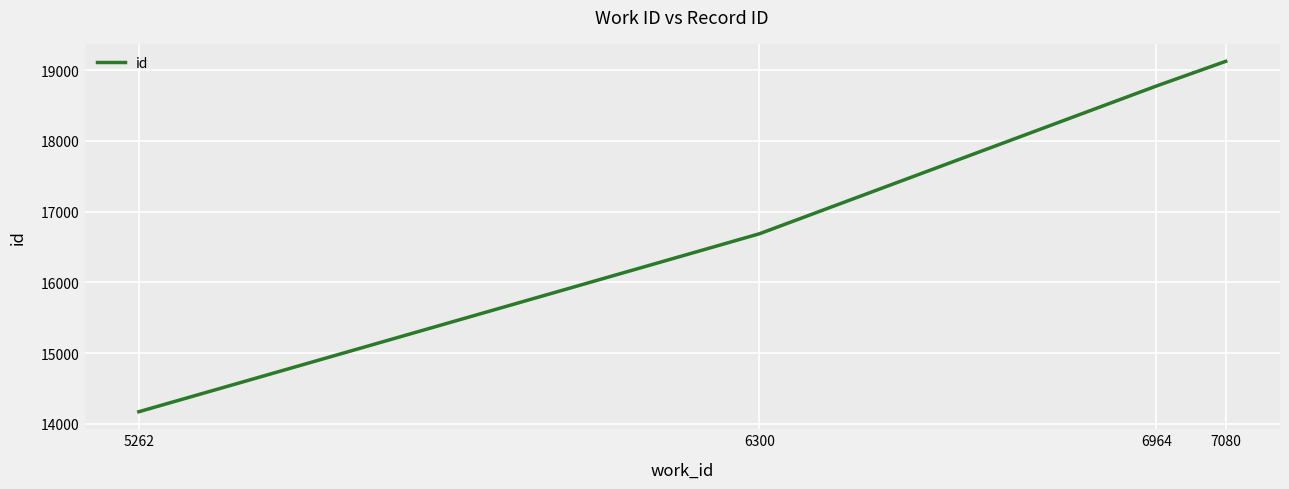

Does the chart have visible grid lines?

Yes